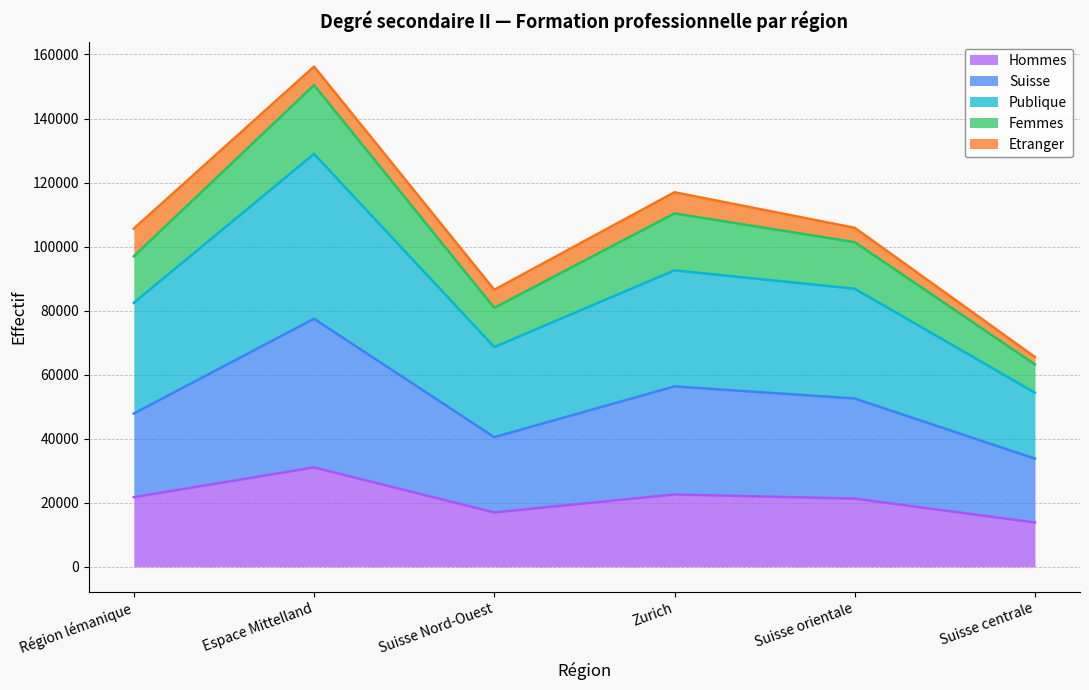

Is it true that Femmes equals 57887 at Suisse orientale?

False